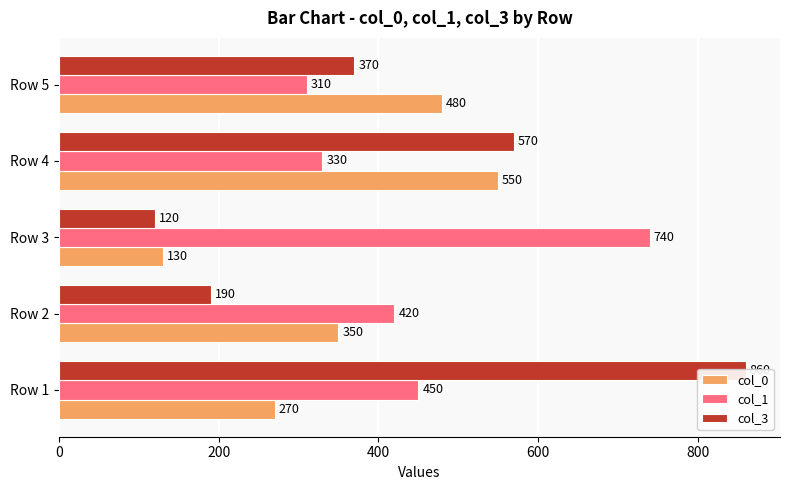

At how many categories does at least one series exceed 842?

1